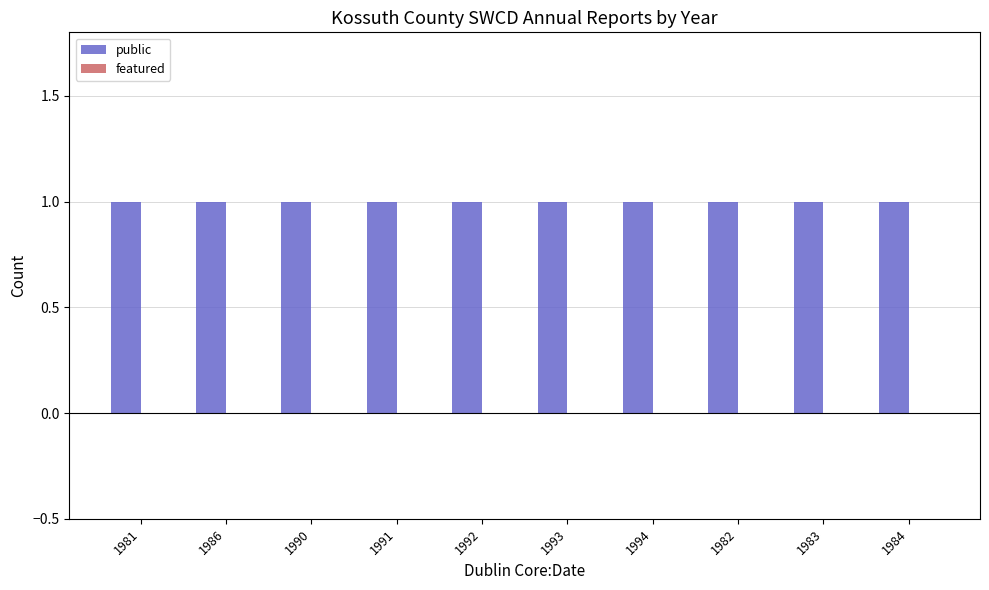

Between 1982 and 1986, which is larger?

1982